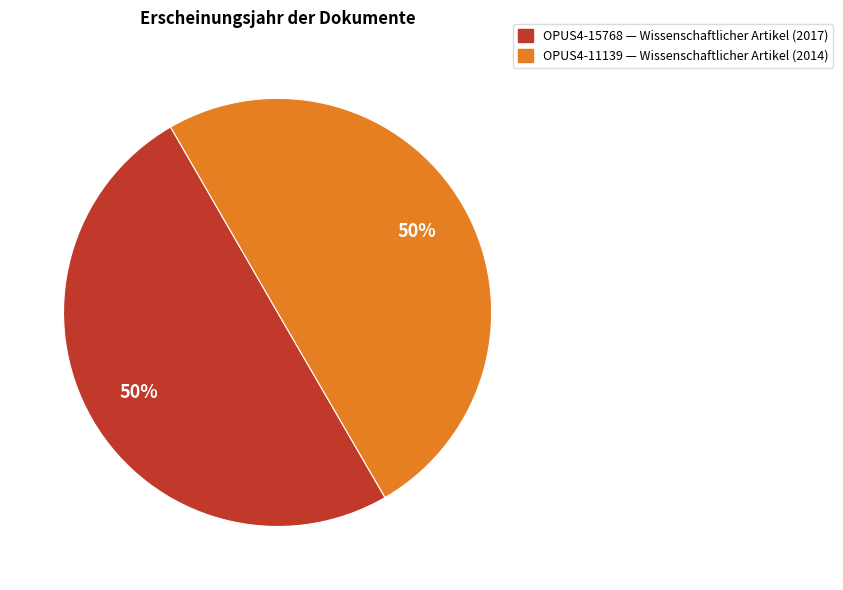

Approximately how many times larger is the value at OPUS4-15768 — Wissenschaftlicher Artikel (2017) compared to OPUS4-11139 — Wissenschaftlicher Artikel (2014)?

1.0